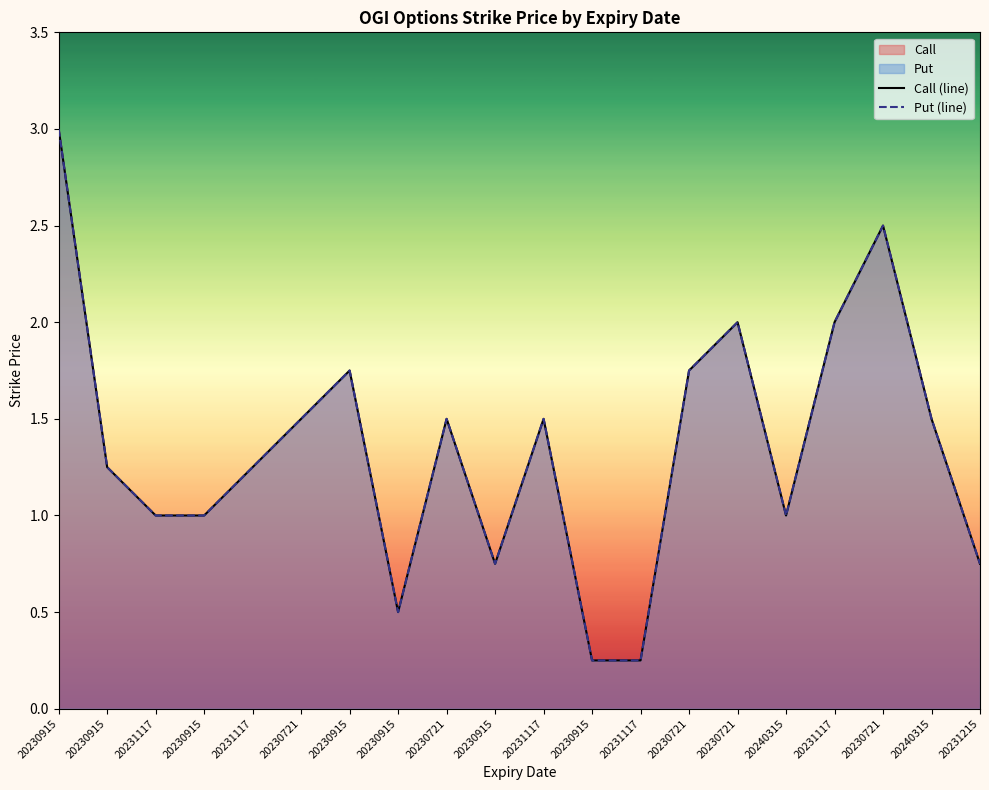

What is the average value of the Put (line) series?

1.4